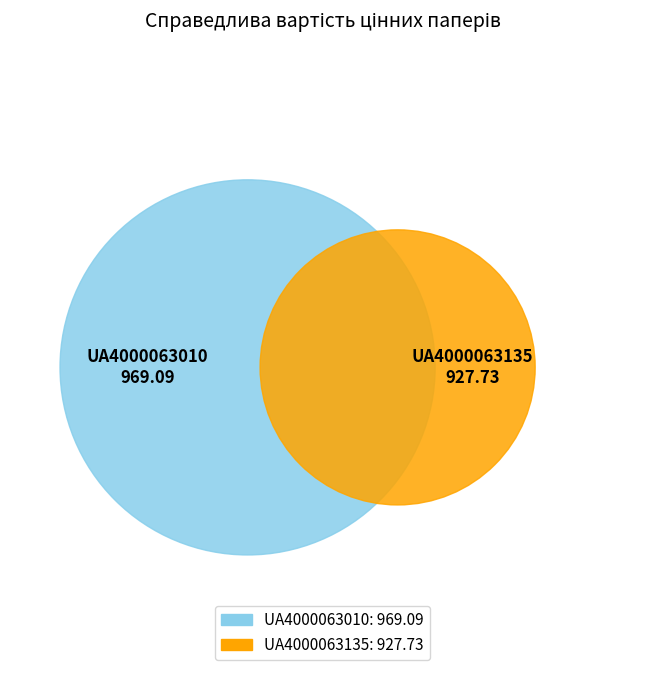

How many segments does this pie chart have?

2